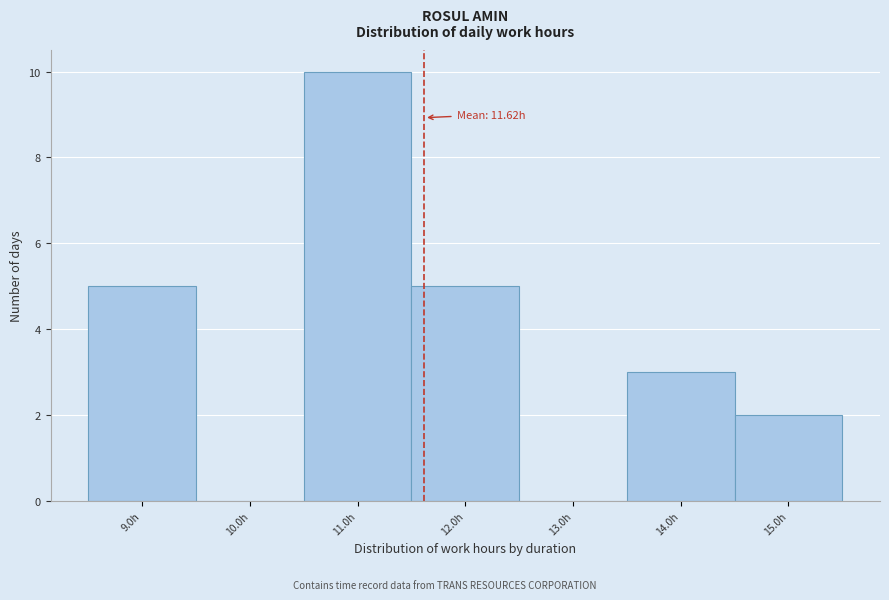

Over which range of the x-axis is the bar tallest?

10.5 to 11.5